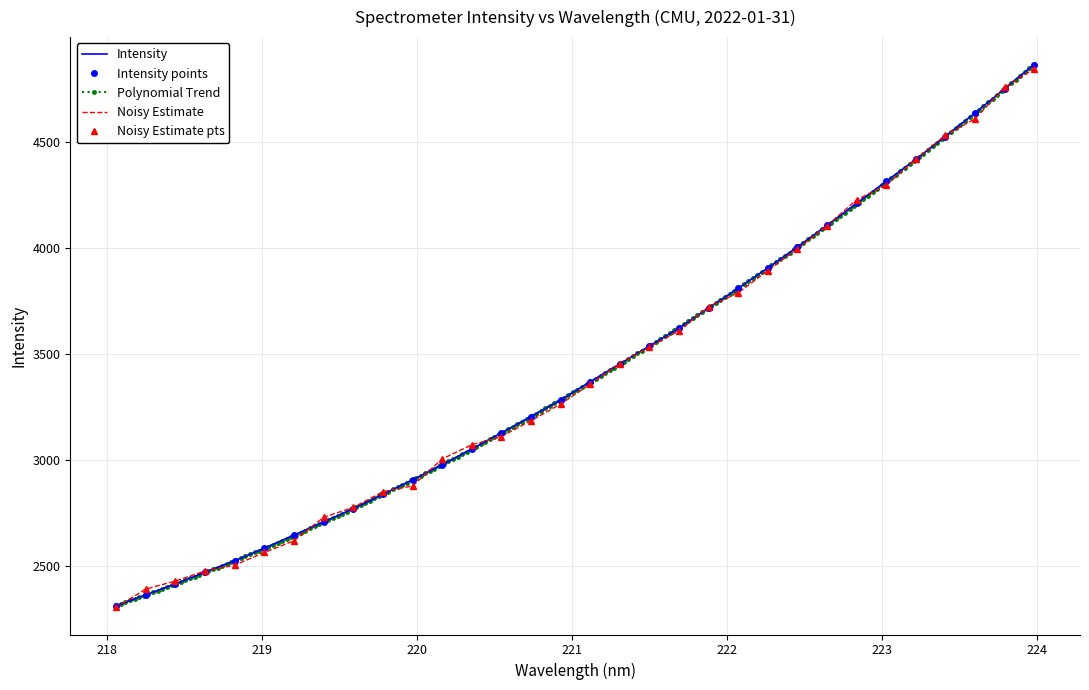

Reading left to right, what are all the values shown in this chart?

218.0596=2310.9	218.2508=2362.8	218.442=2413.9	218.6332=2469.2	218.8244=2523.6	219.0156=2583.0	219.2067=2644.6	219.3979=2706.6	219.589=2769.1	219.7801=2836.6	219.9712=2905.4	220.1623=2975.8	220.3533=3051.0	220.5444=3126.9	220.7354=3203.9	220.9264=3282.0	221.1174=3368.7	221.3083=3453.0	221.4993=3537.2	221.6902=3621.7	221.8812=3716.5	222.0721=3809.9	222.263=3905.8	222.4538=4004.7	222.6447=4107.0	222.8355=4210.2	223.0264=4314.7	223.2172=4418.3	223.408=4526.0	223.5987=4637.0	223.7895=4750.9	223.9802=4865.8